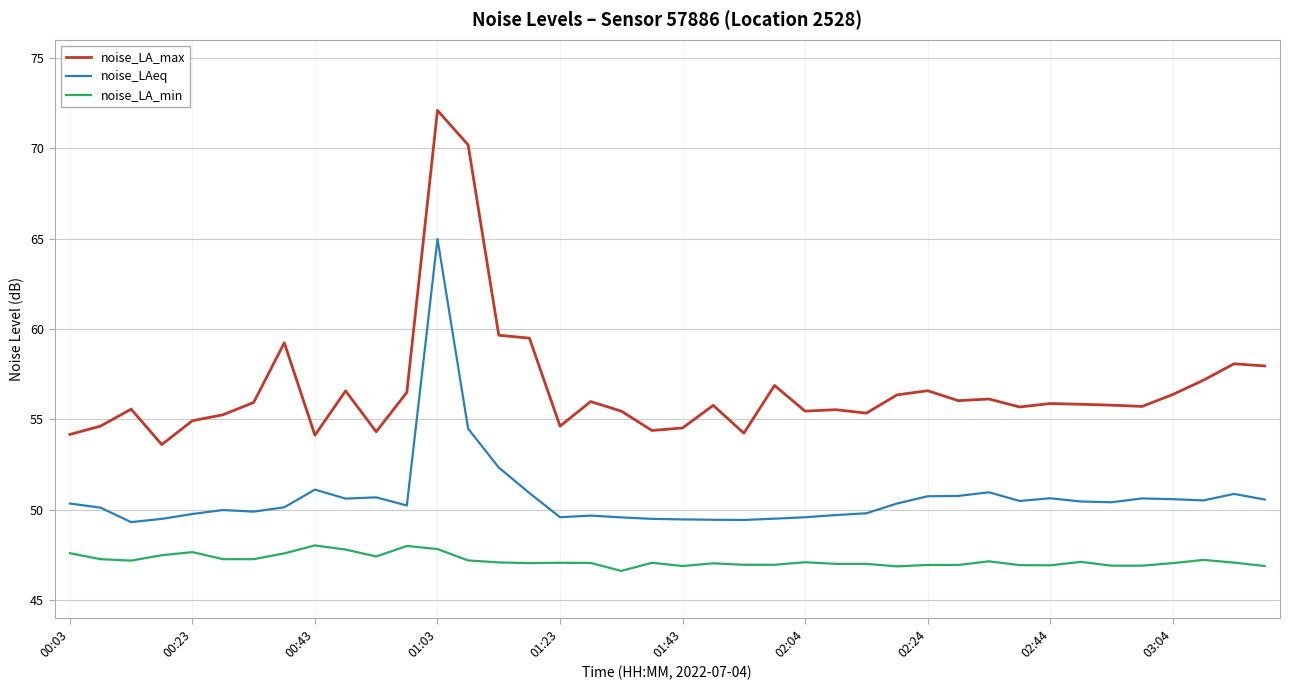

Which series has the largest total across all categories?

noise_LA_max